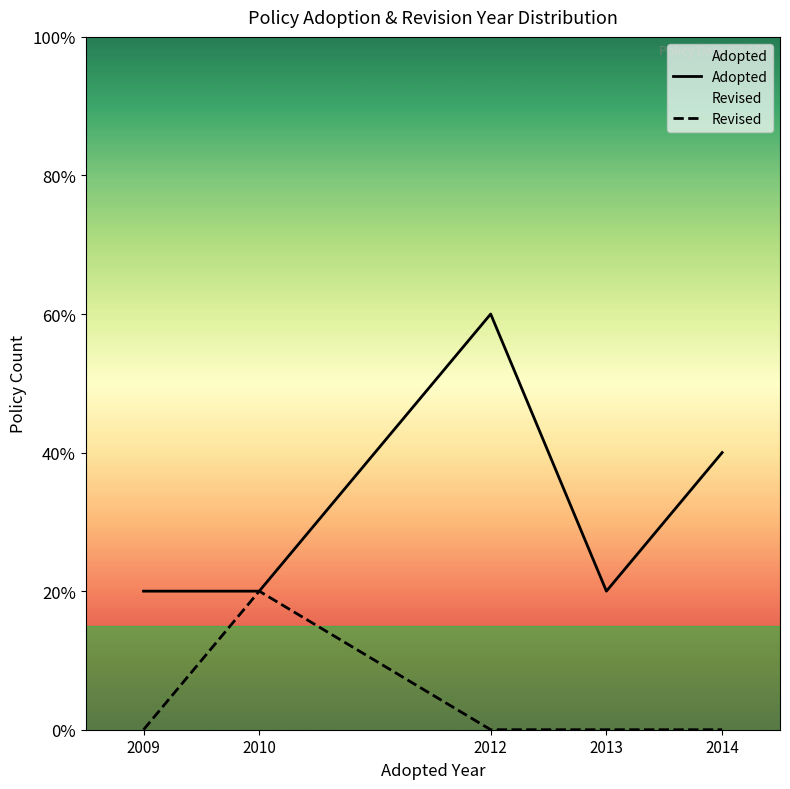

Is the value of Adopted at 2012 greater than the value of Revised at 2013?

Yes